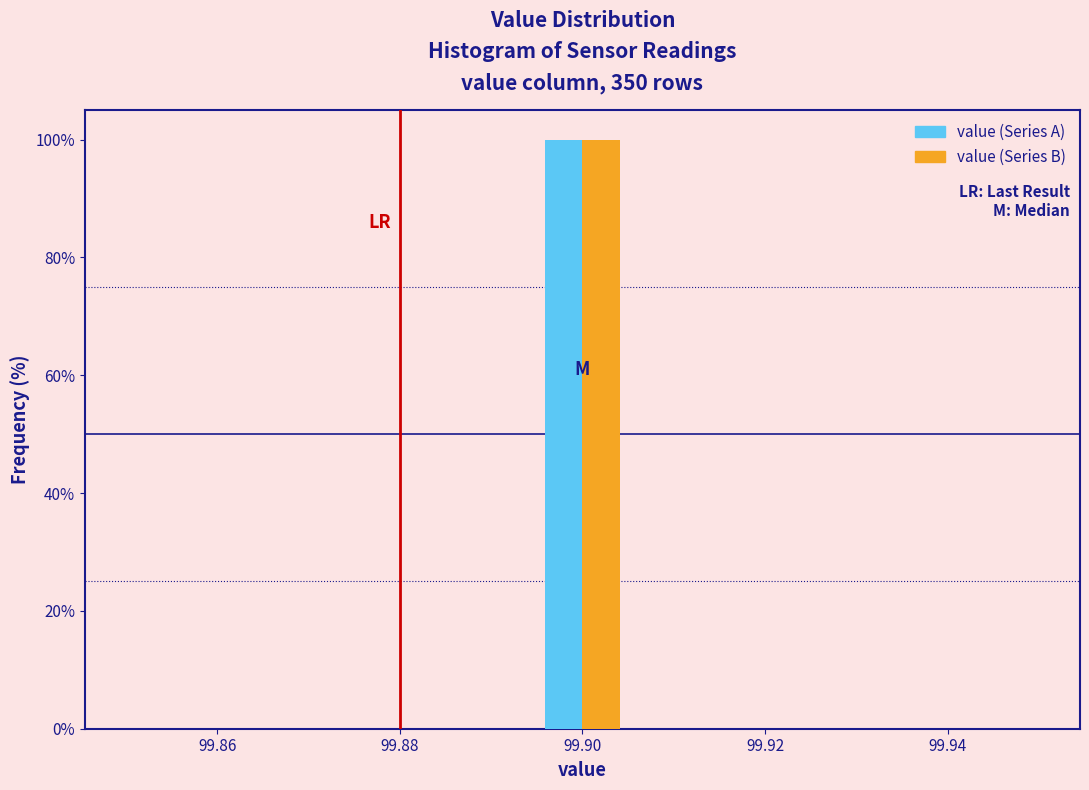

What is the height of the value (Series A) bar covering 99.896 to 99.904 on the x-axis? Neither the bar edges nor the heights are printed on the chart, so give them approximately, as read against the axes.

100